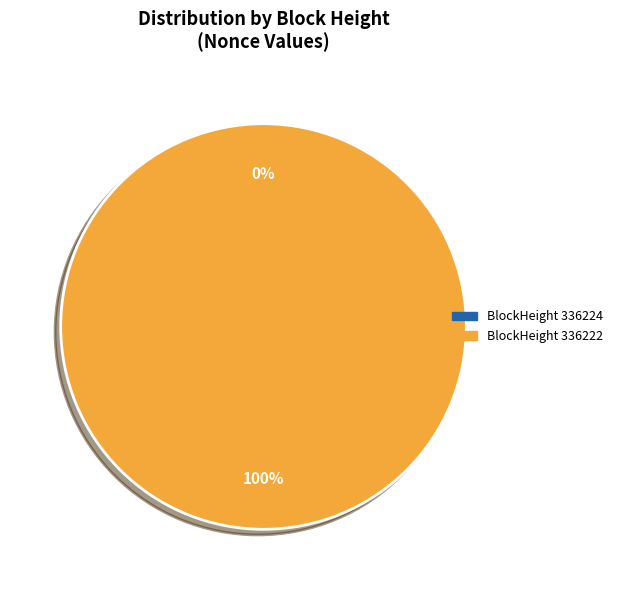

What percentage is the 336222 slice, to the nearest percent?

100%